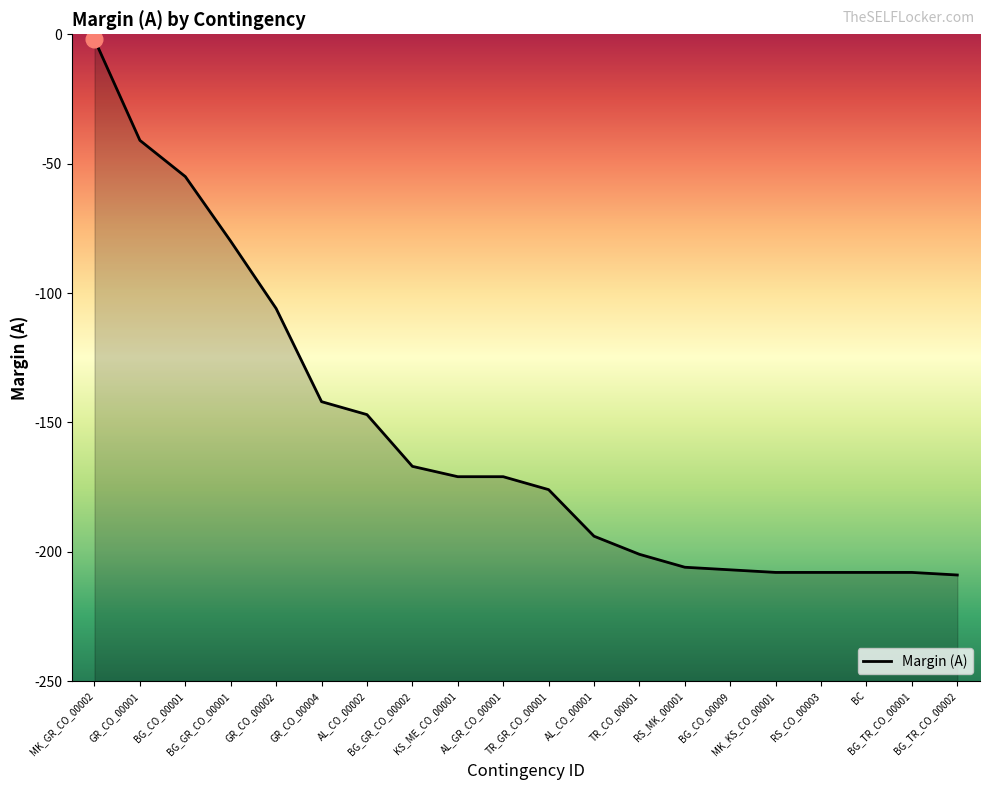

What position from the right is BG_CO_00001?

18